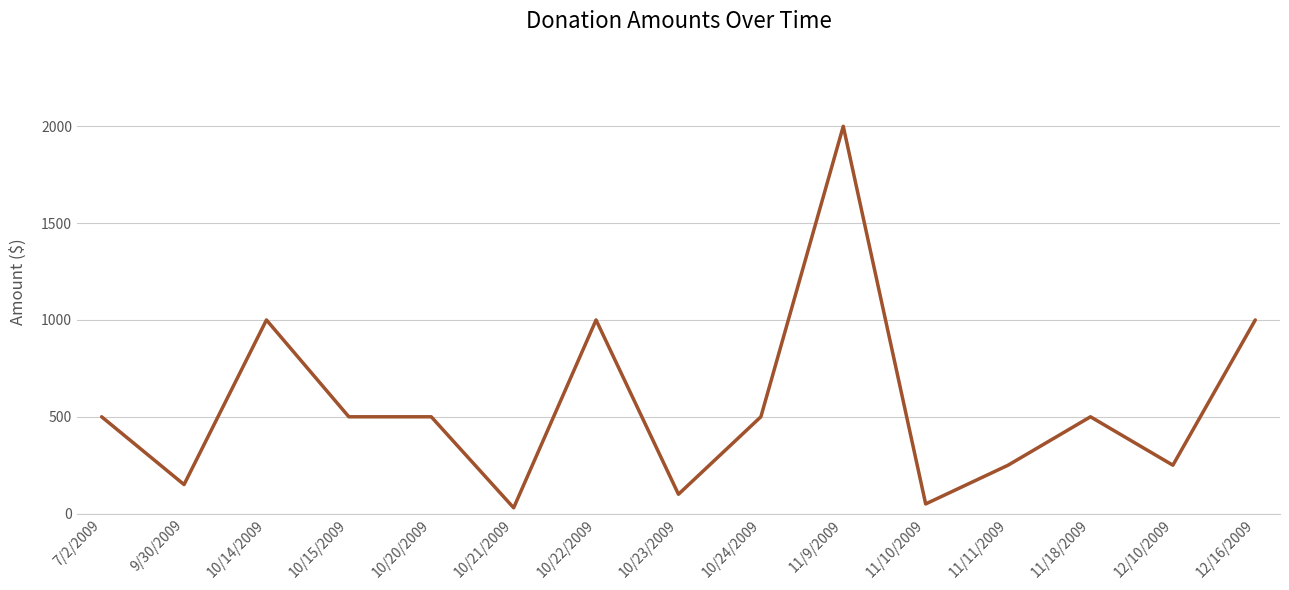

What is the ratio of the value at 10/23/2009 to the value at 11/11/2009?

0.4